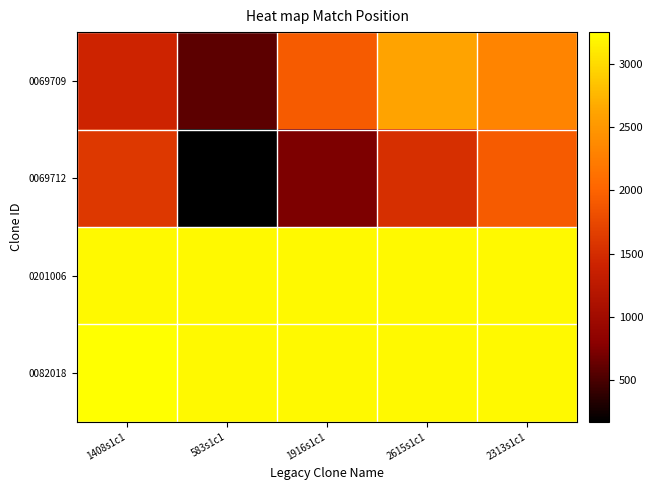

List the series in order of their peak value, highest first.

0082018, 0201006, 0069709, 0069712